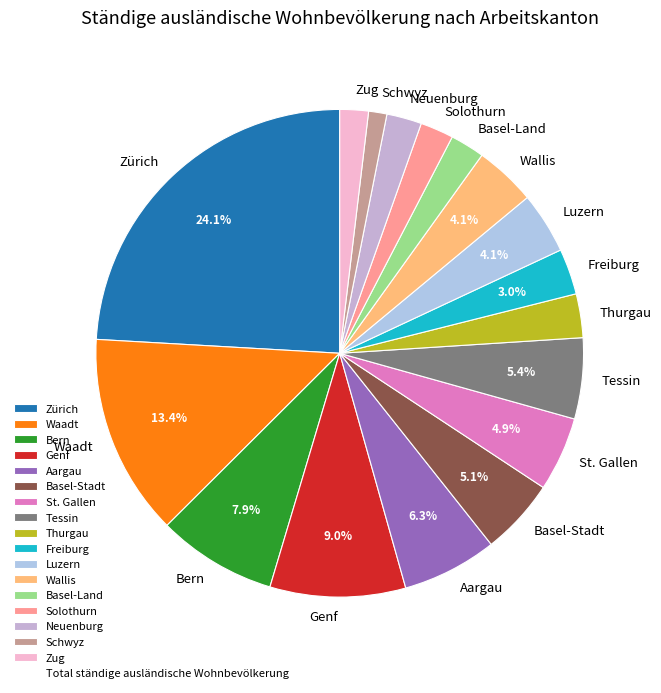

To the nearest percent, what is the difference between the largest and smallest slice percentages?

23%